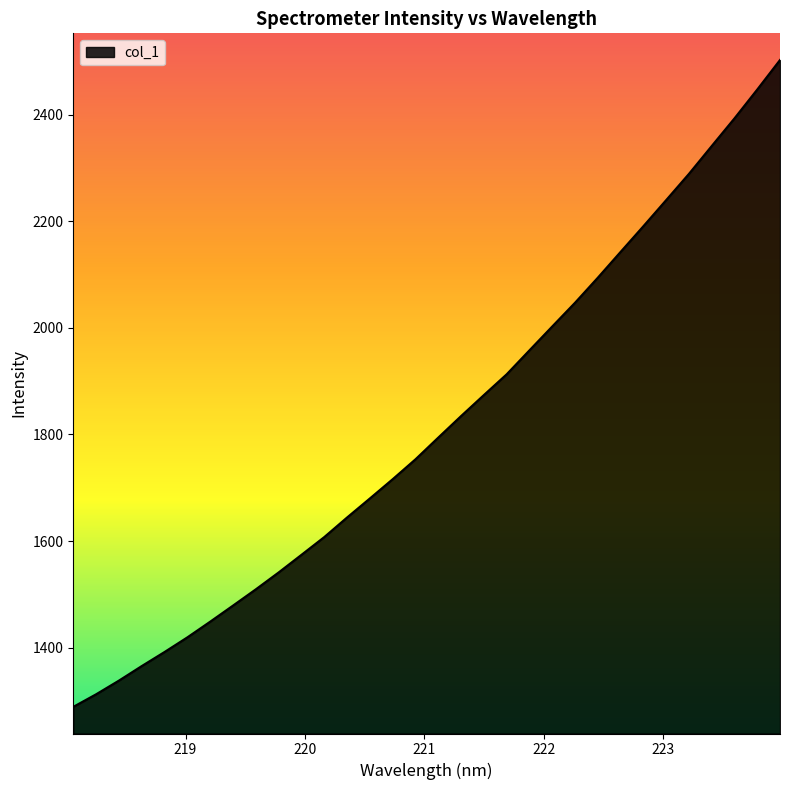

How many lines are shown in the chart?

1